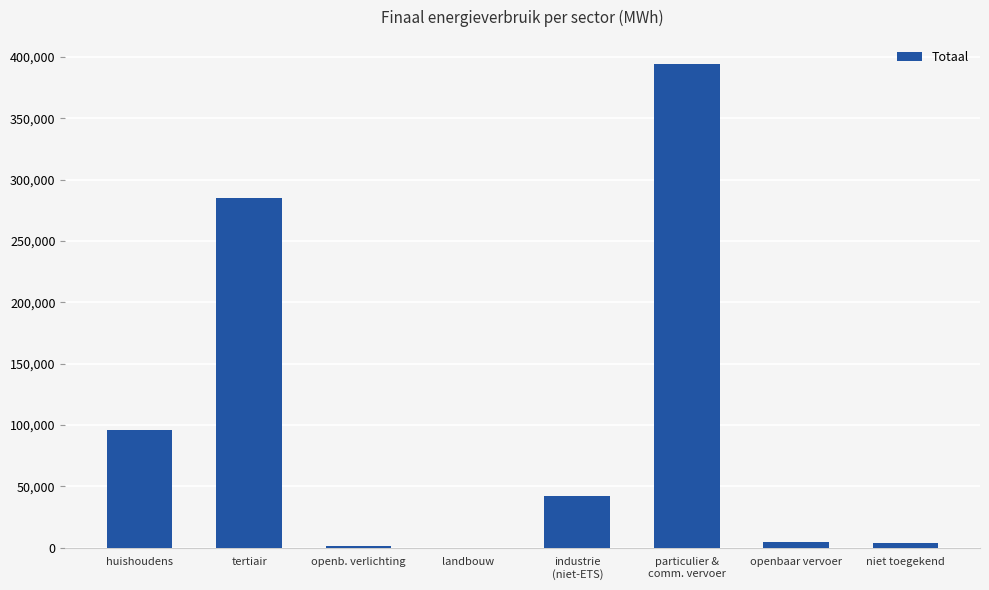

What value does the data have at tertiair?

285184.7